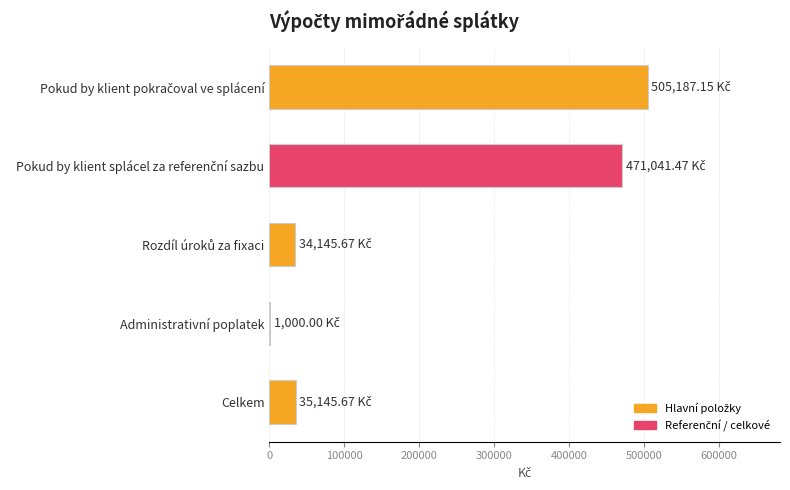

What is the sum of all values?

1046520.0